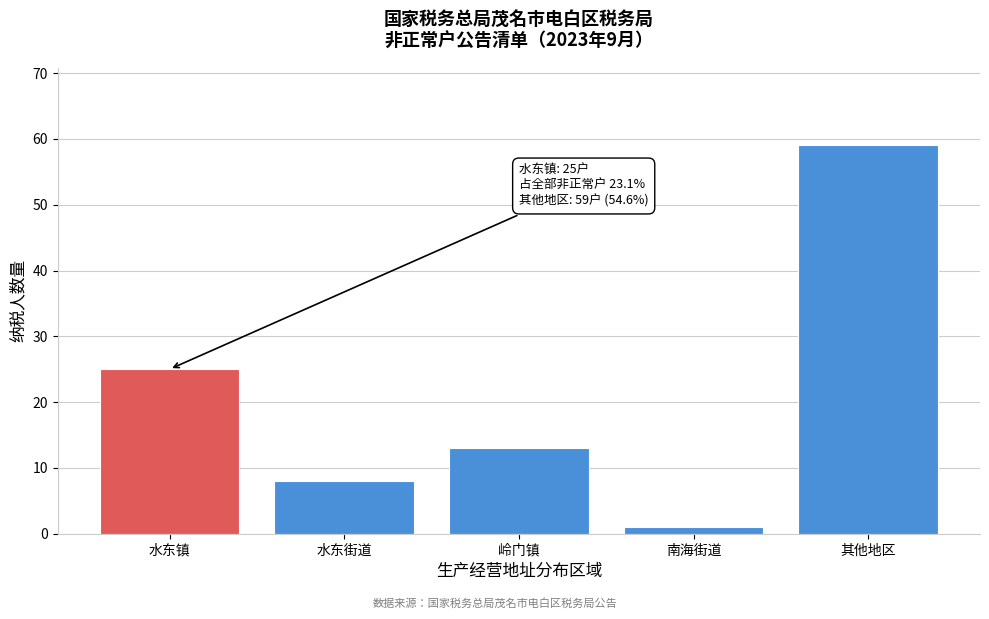

Reading left to right, transcribe all the data shown in this chart.

水东镇=25	水东街道=8	岭门镇=13	南海街道=1	其他地区=59